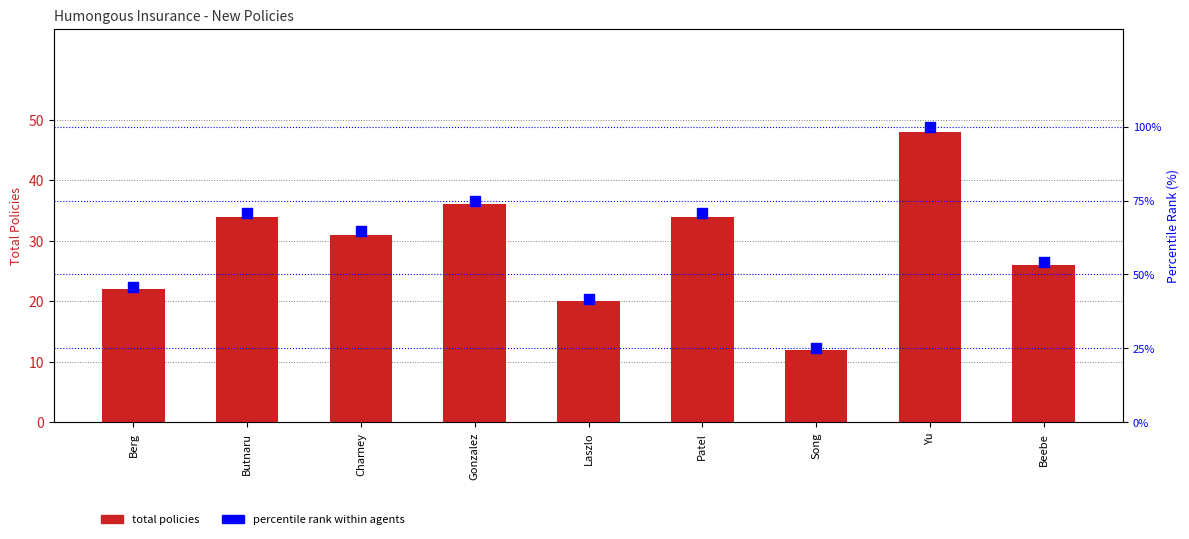

At which category is the sum across all series the highest?

Yu